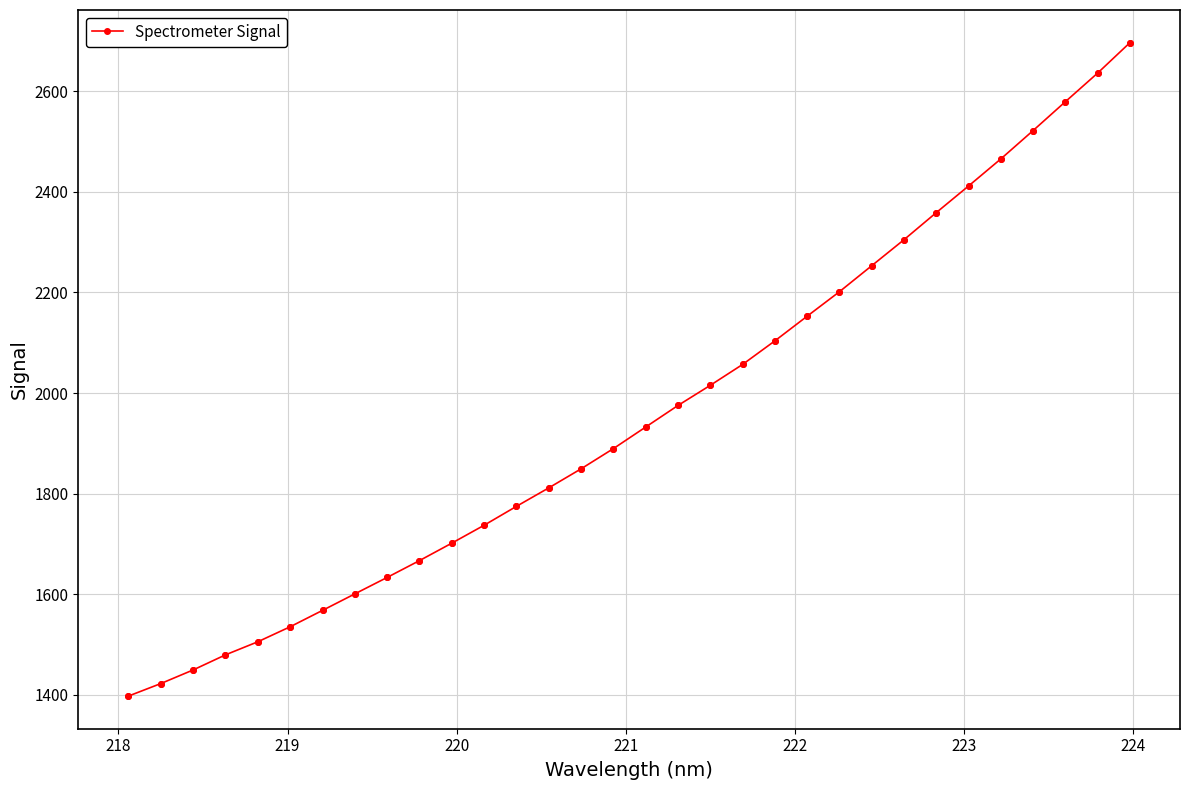

What is the smallest value displayed?

1397.5